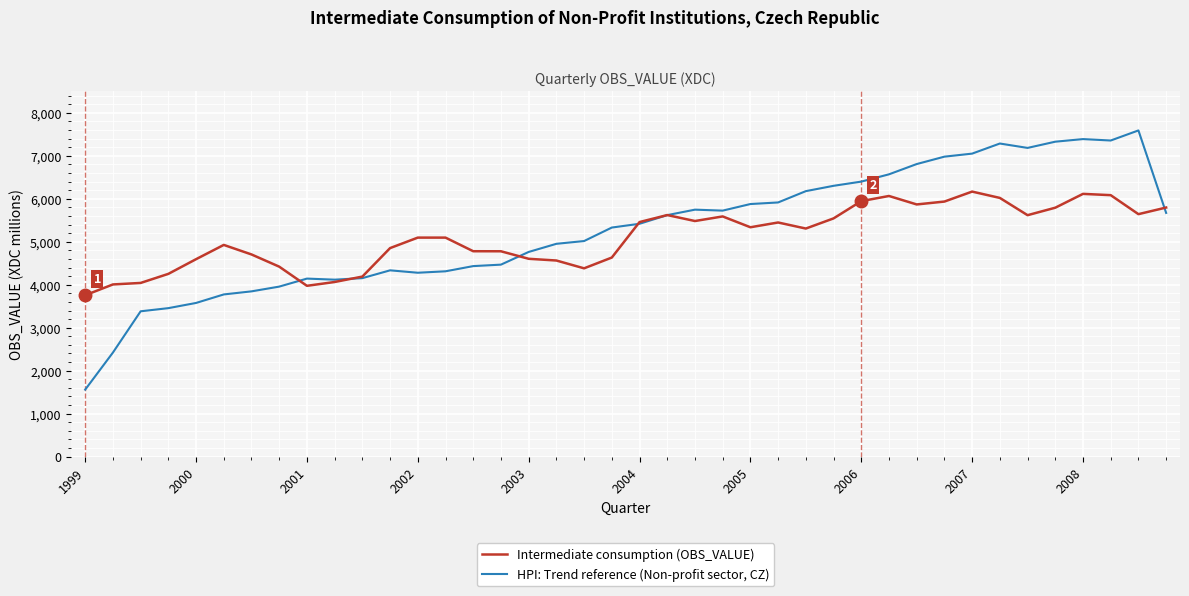

Which series has the largest range (max minus min)?

HPI: Trend reference (Non-profit sector, CZ)